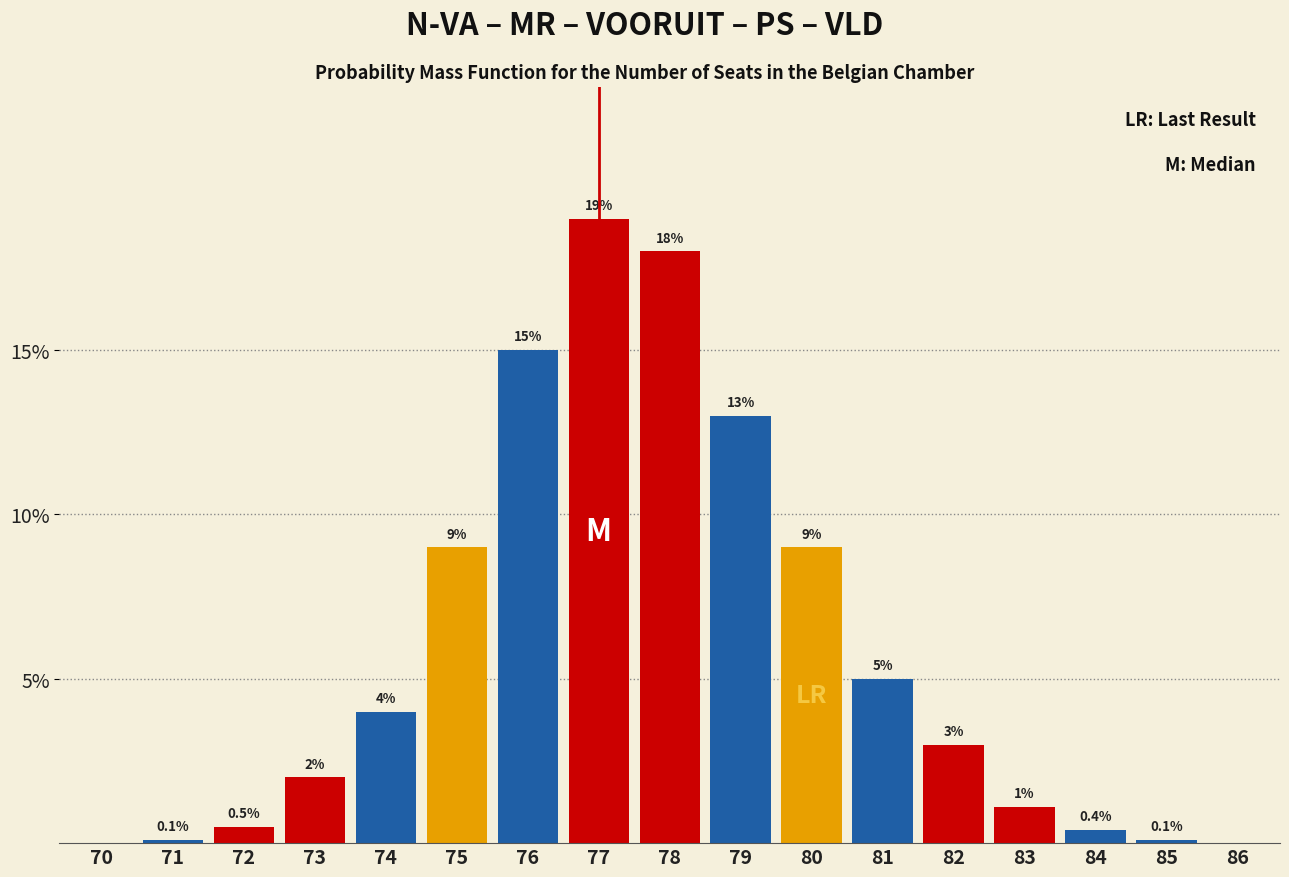

Reading left to right, list all the values displayed in this chart.

70=0.0	71=0.1	72=0.5	73=2.0	74=4.0	75=9.0	76=15.0	77=19.0	78=18.0	79=13.0	80=9.0	81=5.0	82=3.0	83=1.1	84=0.4	85=0.1	86=0.0